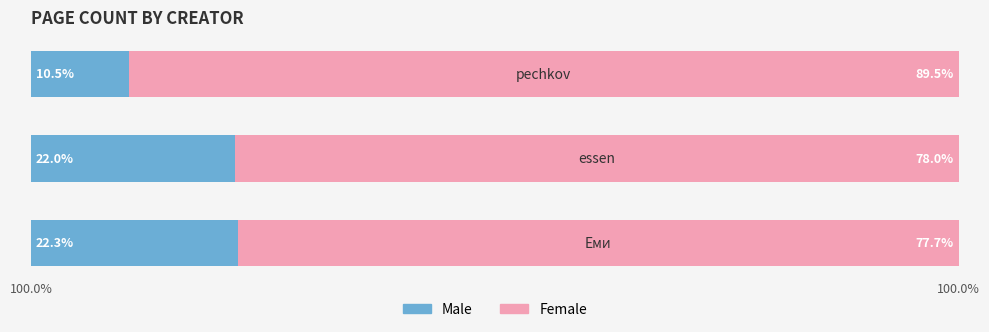

What are all the series names shown in the legend?

Male, Female